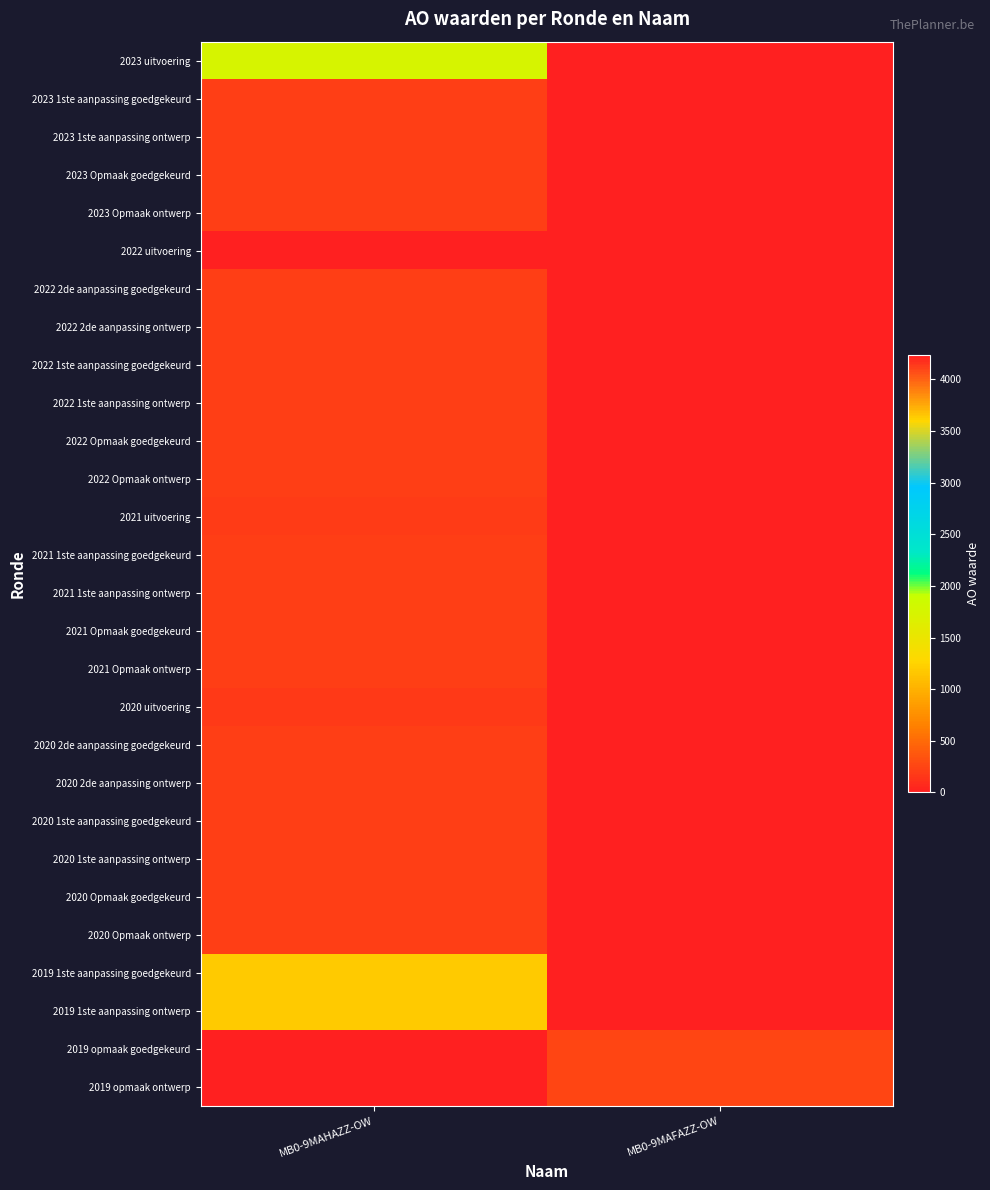

At which category is the sum across all series the highest?

MB0-9MAHAZZ-OW